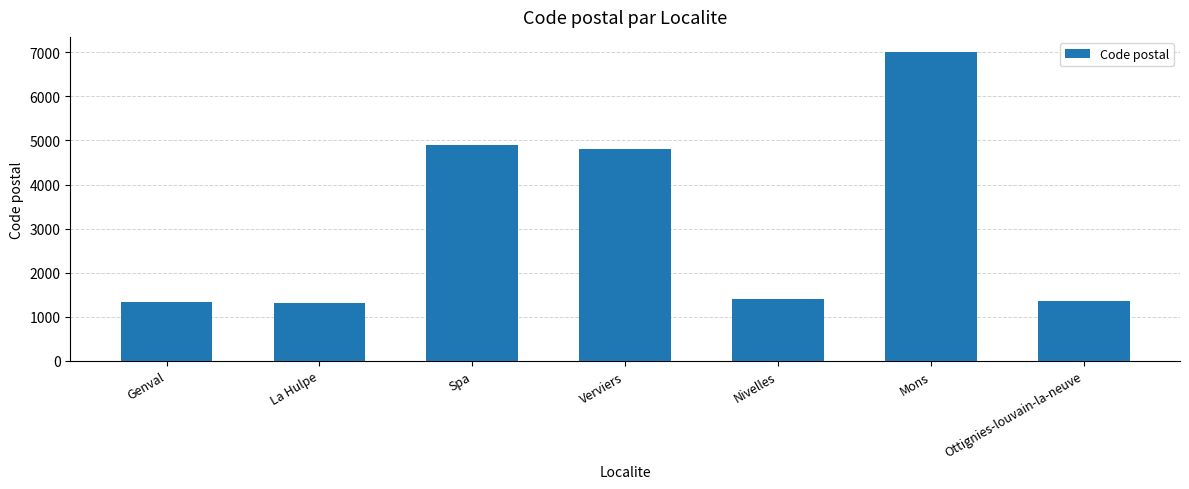

The value at Ottignies-louvain-la-neuve is 2124. True or false?

False